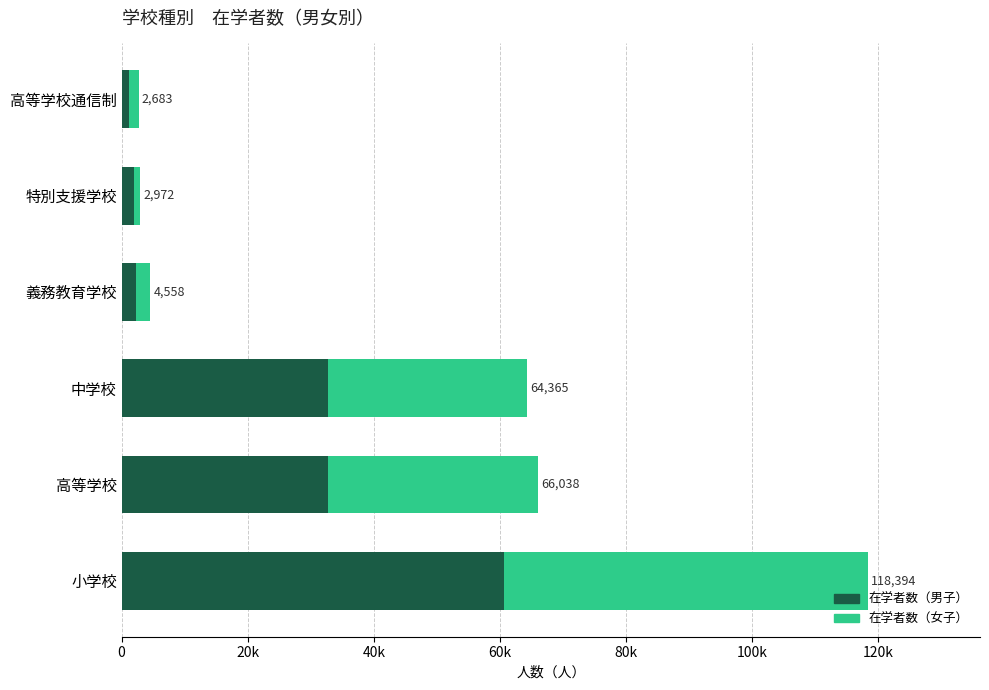

What are all the series names shown in the legend?

在学者数（男子）, 在学者数（女子）